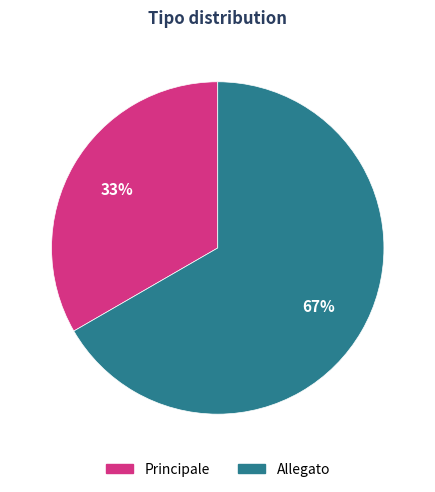

What is the largest slice in the pie chart?

Allegato